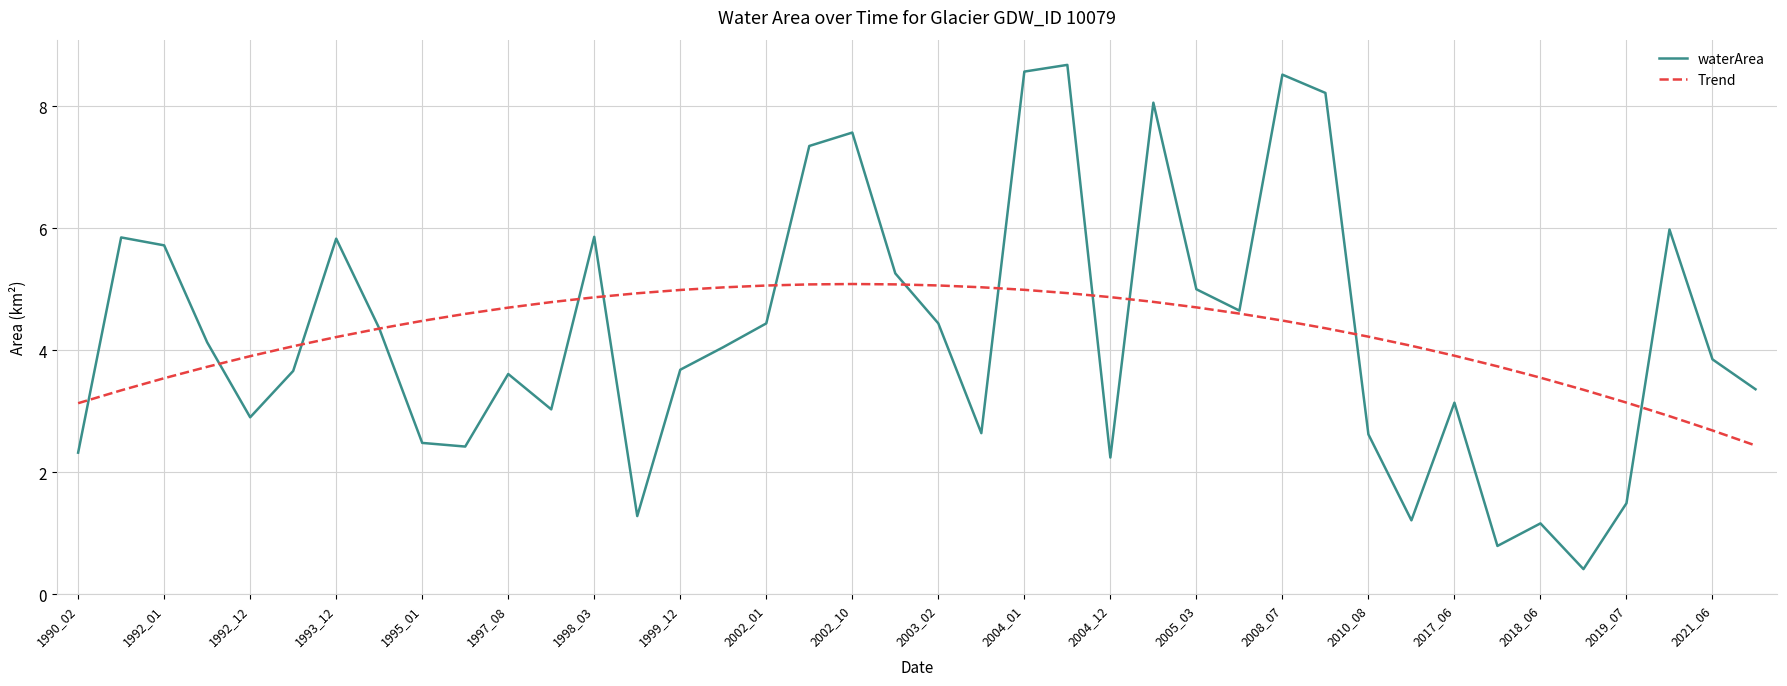

What is the greatest value displayed?

8.7